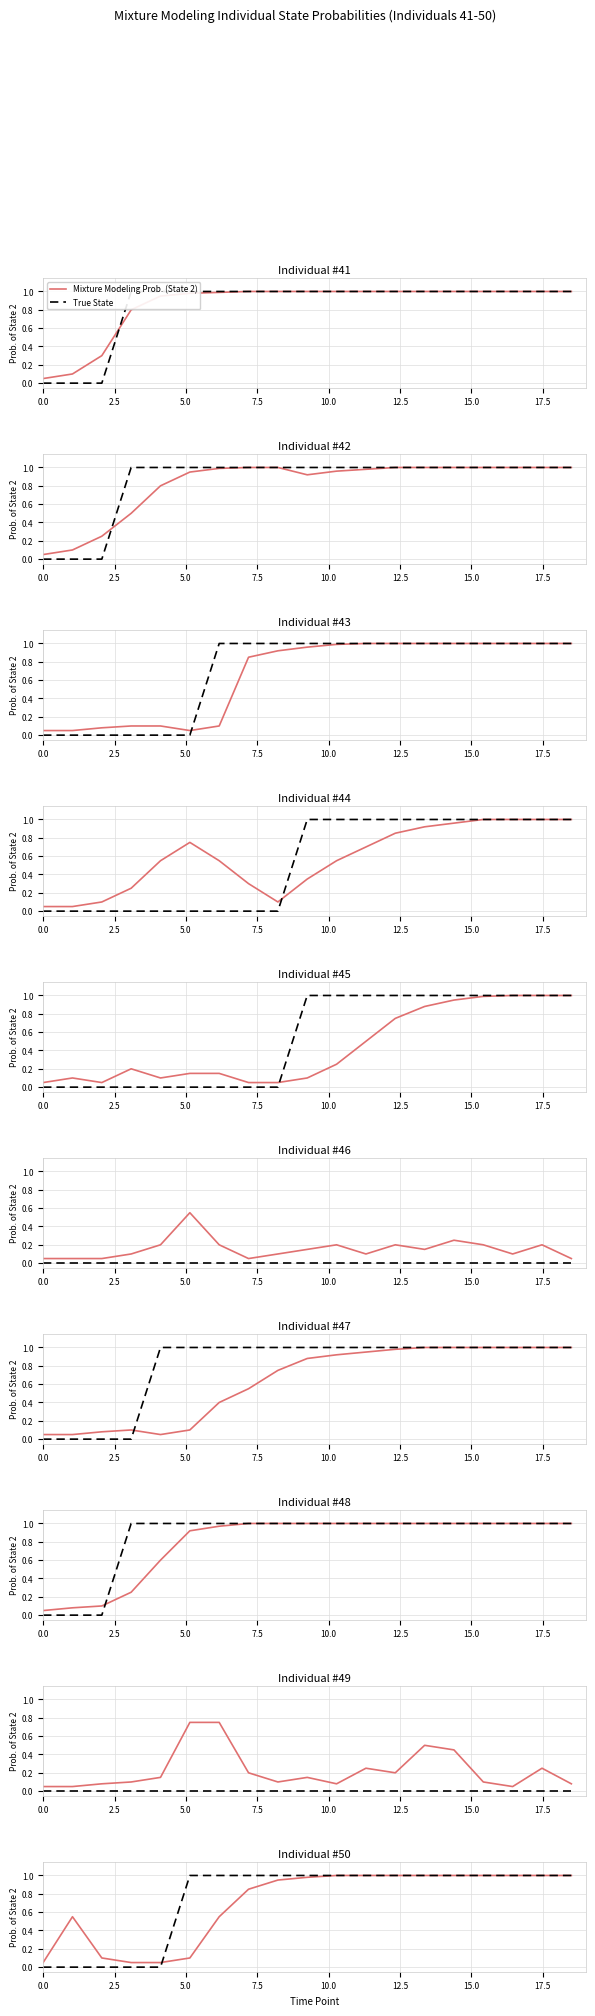

List the series in order of their overall mean, lowest first.

Mixture Modeling Prob. (State 2), True State